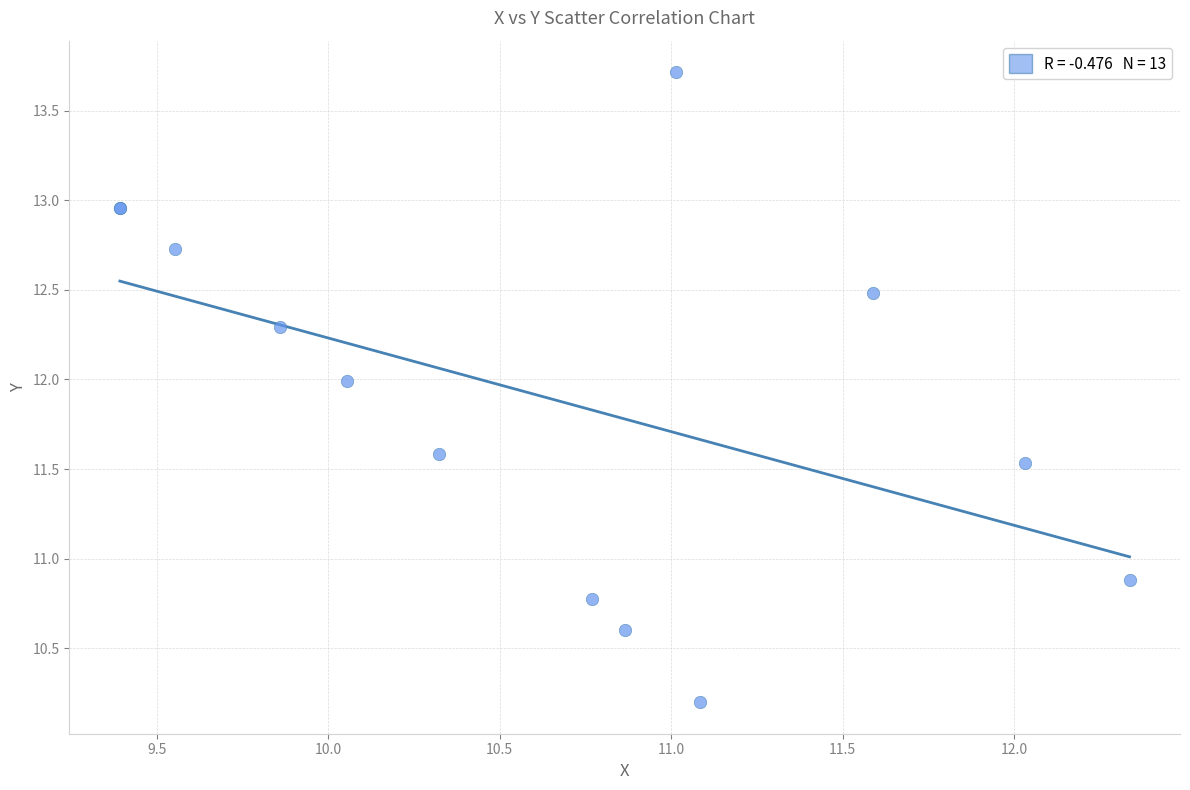

What Y value in the scatter plot is closest to 11?

10.9